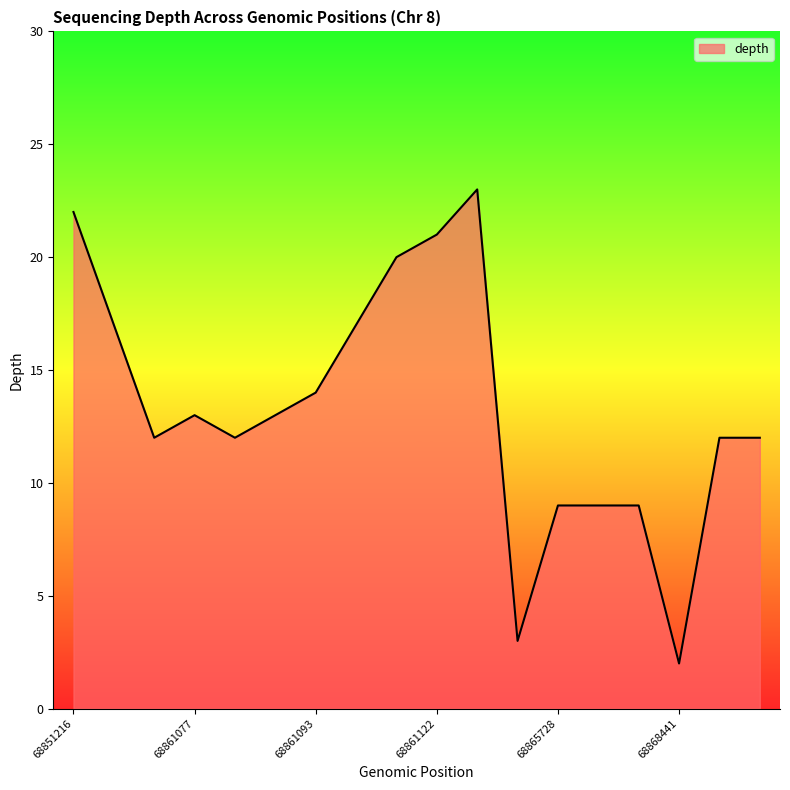

How many values are between 9 and 17?

12